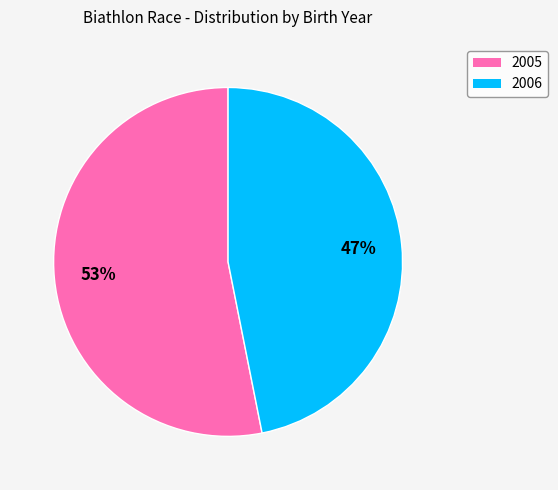

What percentage is the 2005 slice, to the nearest percent?

53%